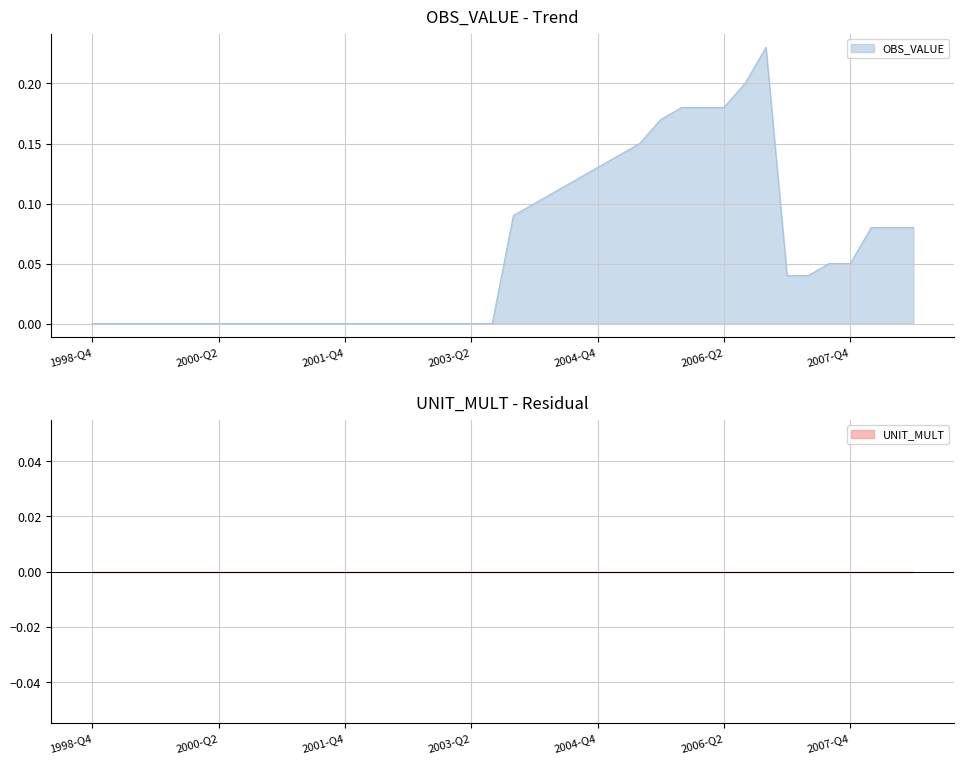

What is the greatest value displayed?

0.2